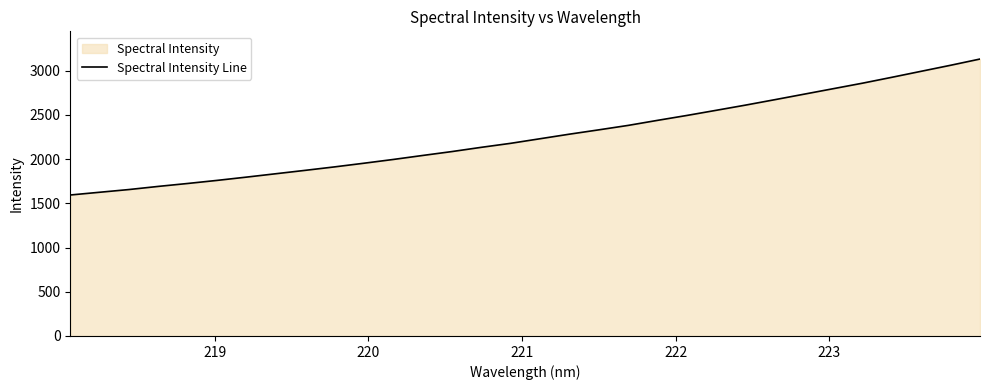

Reading left to right, list all the values displayed in this chart.

1593.9	1624.9	1655.7	1691.2	1724.3	1759.1	1796.1	1834.4	1872.7	1911.8	1953.2	1995.8	2041.0	2085.2	2133.1	2178.4	2230.1	2281.7	2330.6	2380.8	2437.7	2493.1	2551.4	2610.1	2671.6	2733.9	2796.3	2858.7	2925.2	2993.1	3060.9	3131.2